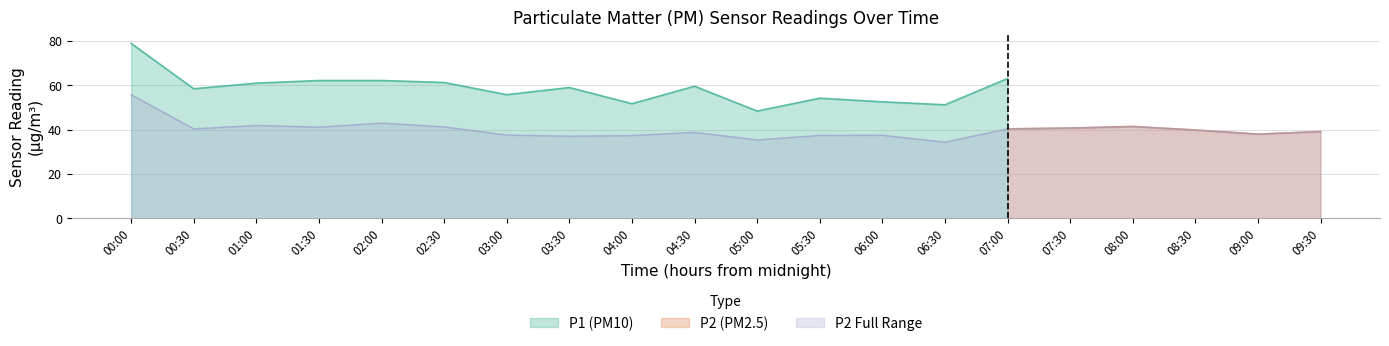

Which label corresponds to the smallest value in the chart?

06:30